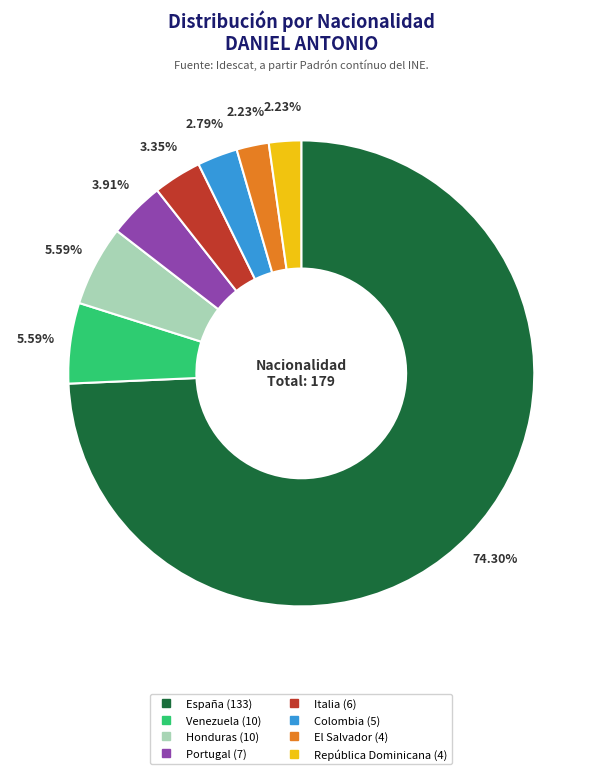

What is the majority slice?

España